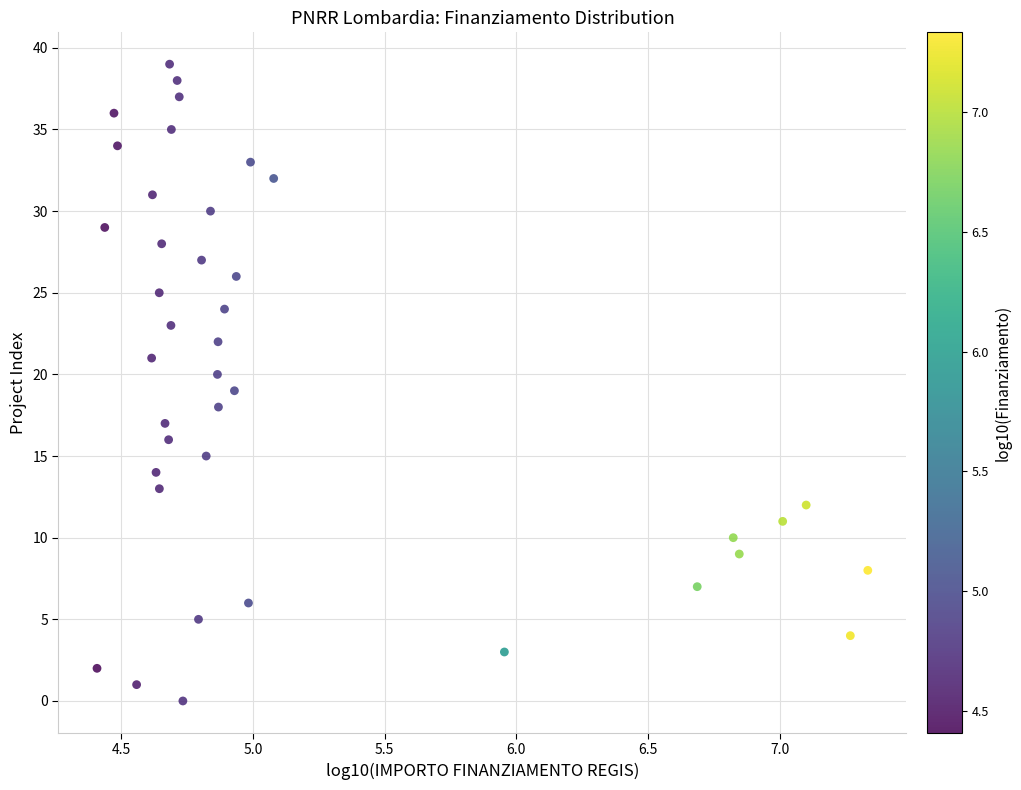

What is the range of Y values (max minus min)?

39